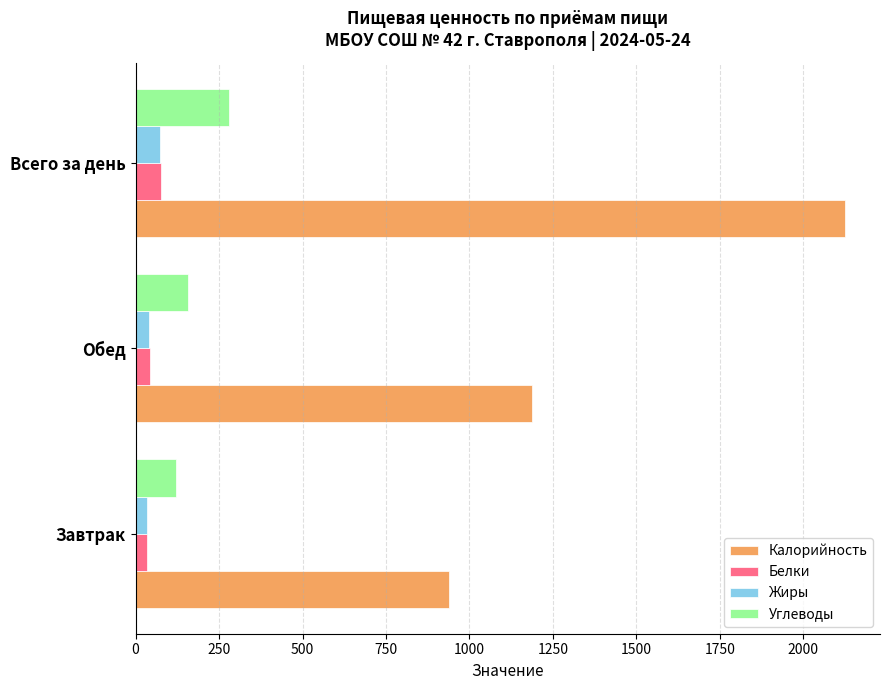

How many data points does each series have?

3